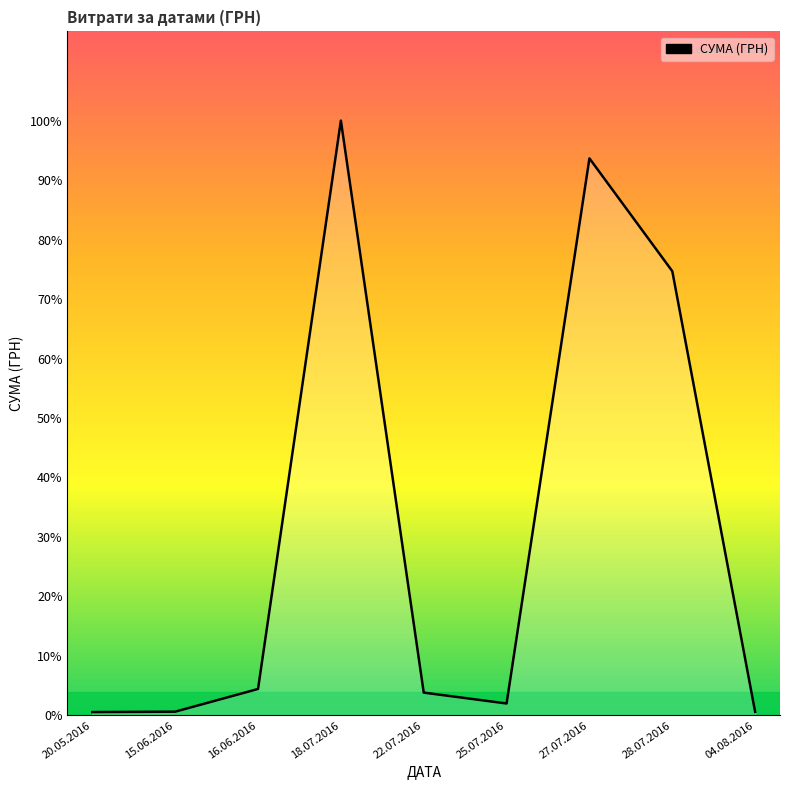

Does the chart display data point markers on the line(s)?

No